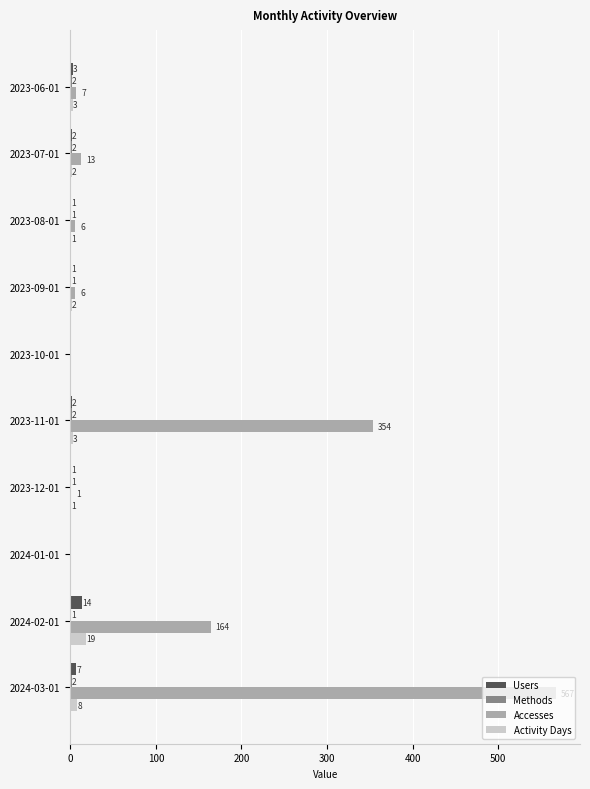

Which series has the largest total across all categories?

Accesses